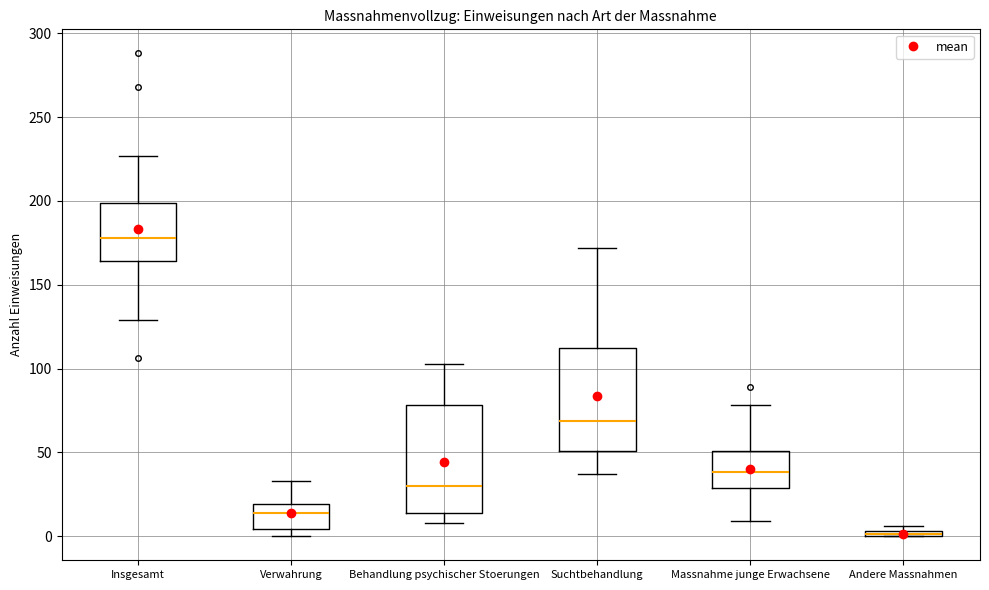

Where does the median line of the box for Behandlung psychischer Stoerungen sit on the y-axis? The values are not printed on the chart, so give them approximately, as read against the axis.

30